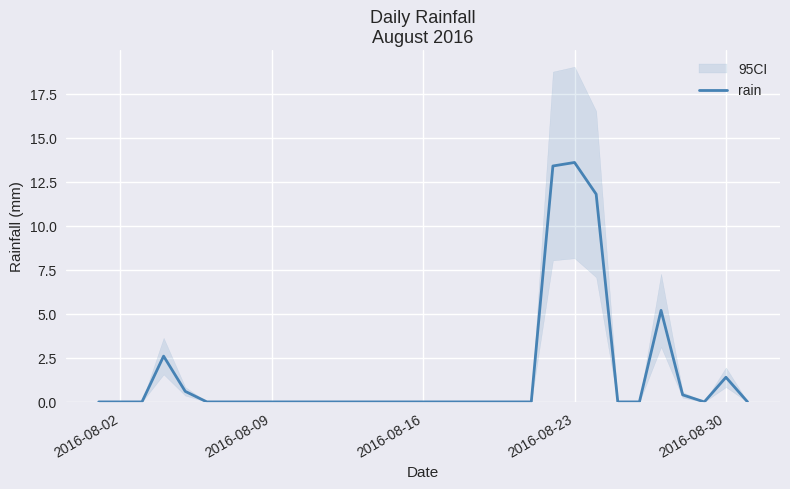

What is the maximum value for rain?

13.6